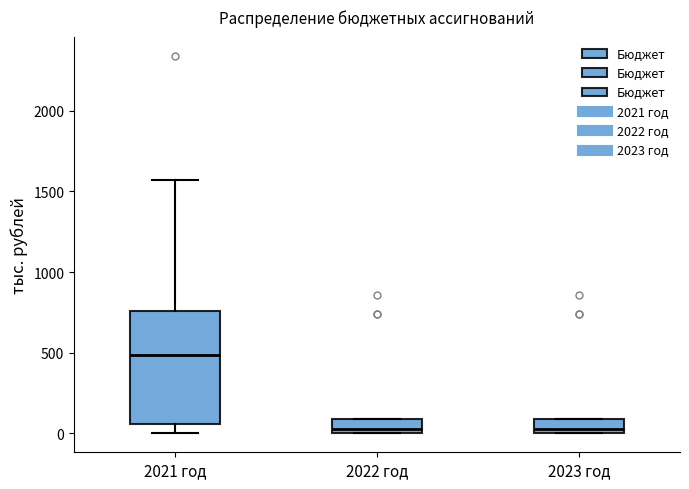

Reading left to right, read every box against the y-axis: the position of its median line, the range the box covers, and the ends of its whiskers. The values are not printed on the chart, so give them approximately, as read against the axis.

2021 год: median 500, box 50 to 750, whiskers 0 to 1550
2022 год: median 50, box 0 to 100, whiskers 0 to 100
2023 год: median 50, box 0 to 100, whiskers 0 to 100